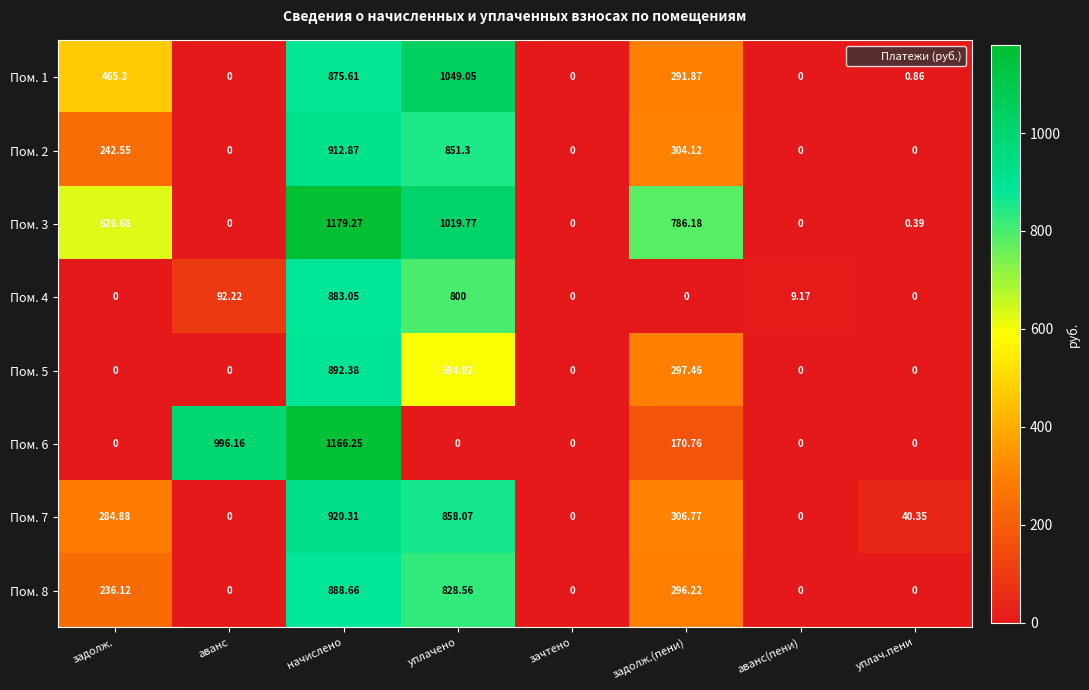

Which label corresponds to the largest value in the chart?

начислено